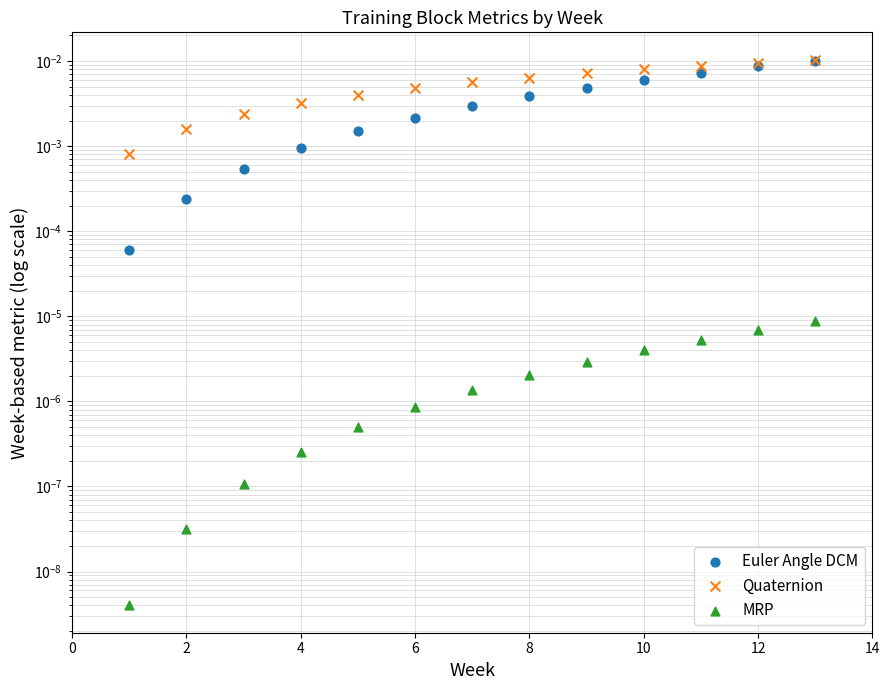

What are all the series names shown in the legend?

Euler Angle DCM, Quaternion, MRP